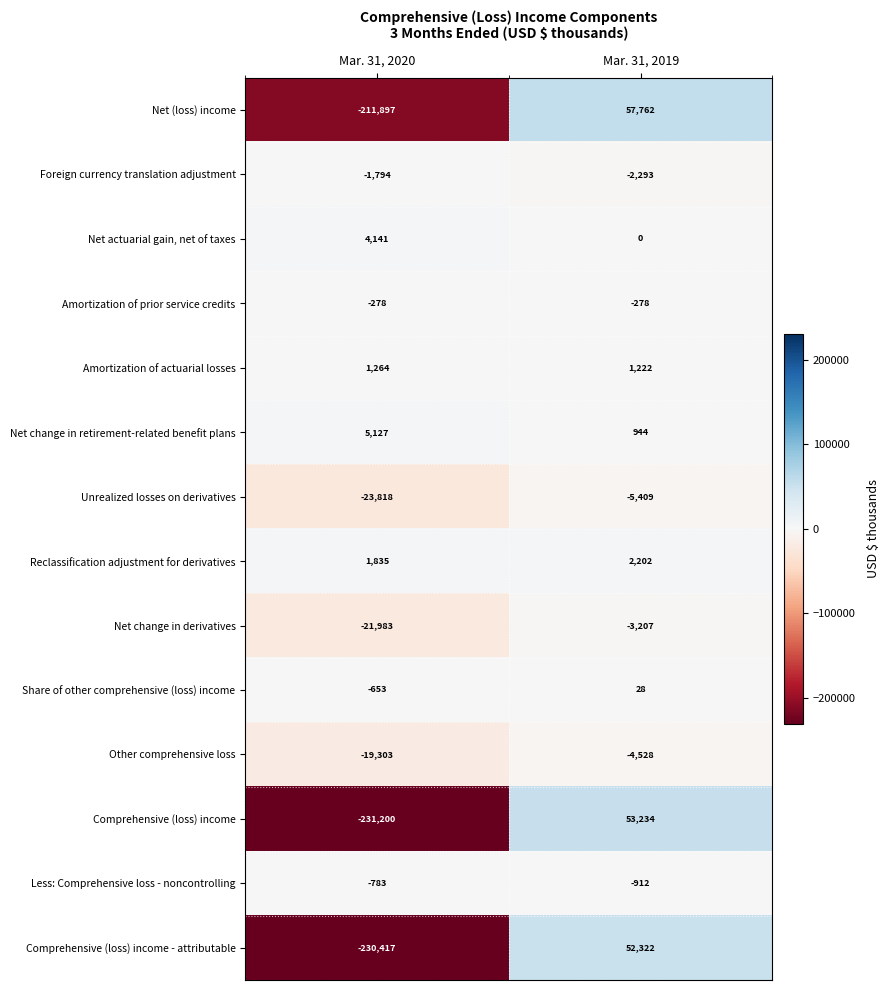

What is the smallest value displayed?

-231200